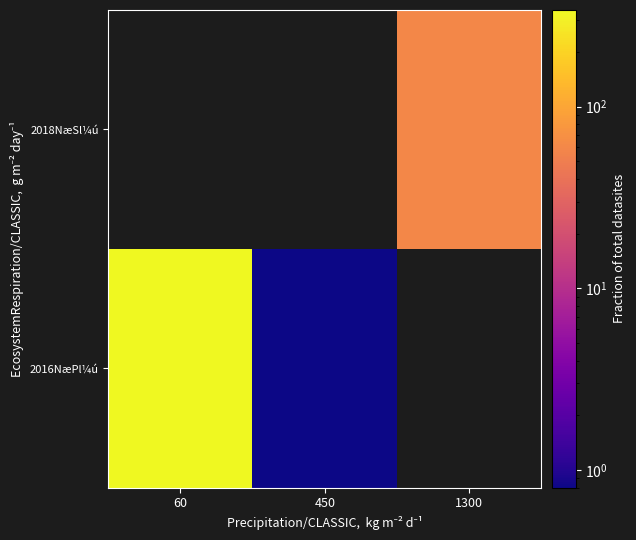

Is it true that 2016NæPl¼ú equals 1.1 at 450?

False